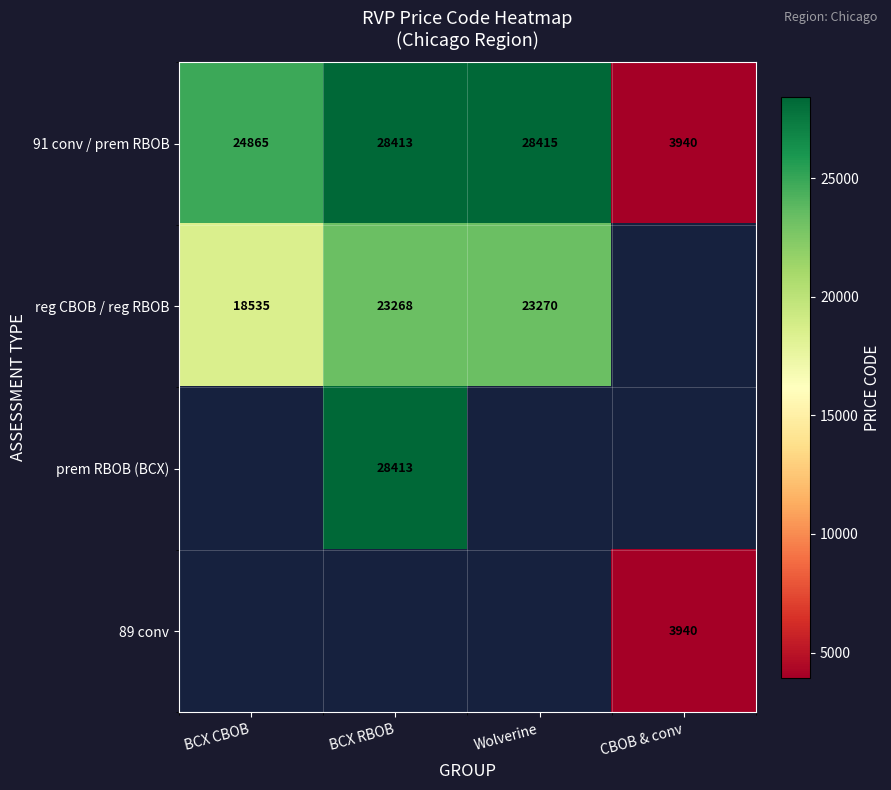

How many data points does each series have?

4